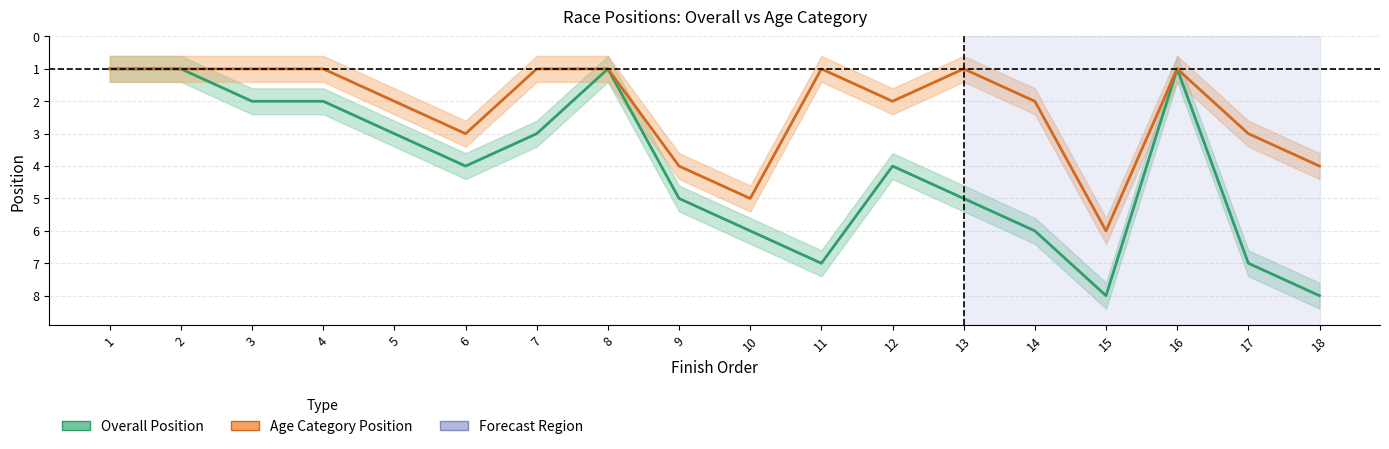

Is this an area chart (filled region under the line)?

No